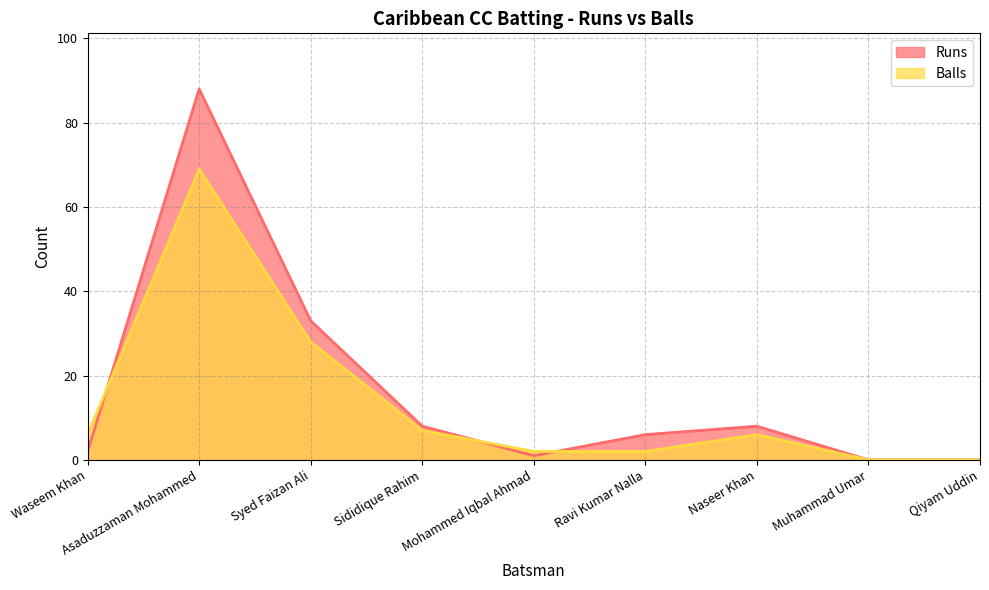

Where do Runs and Balls first cross each other?

Waseem Khan and Asaduzzaman Mohammed